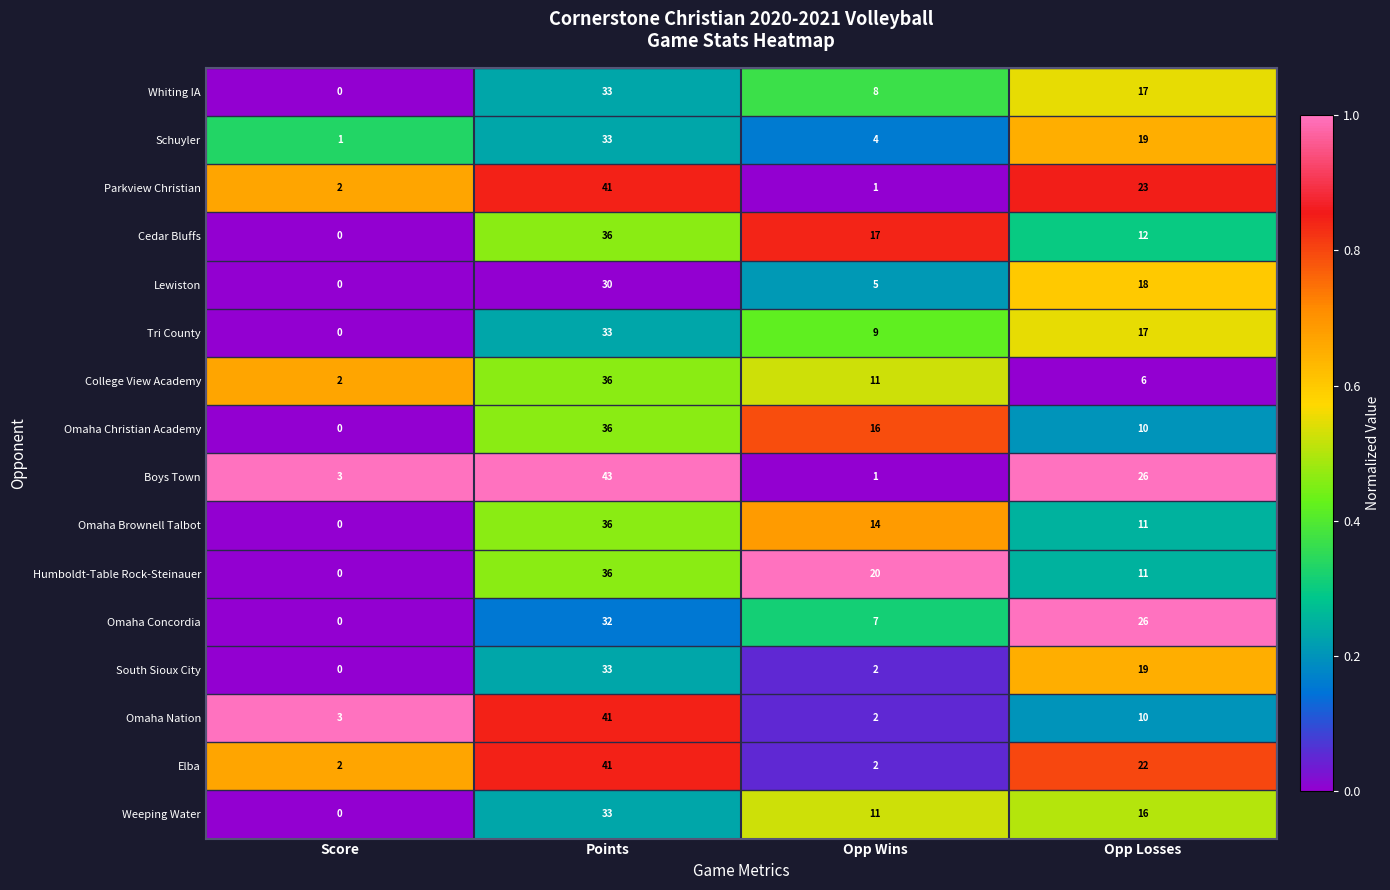

Which label corresponds to the largest value in the chart?

Points